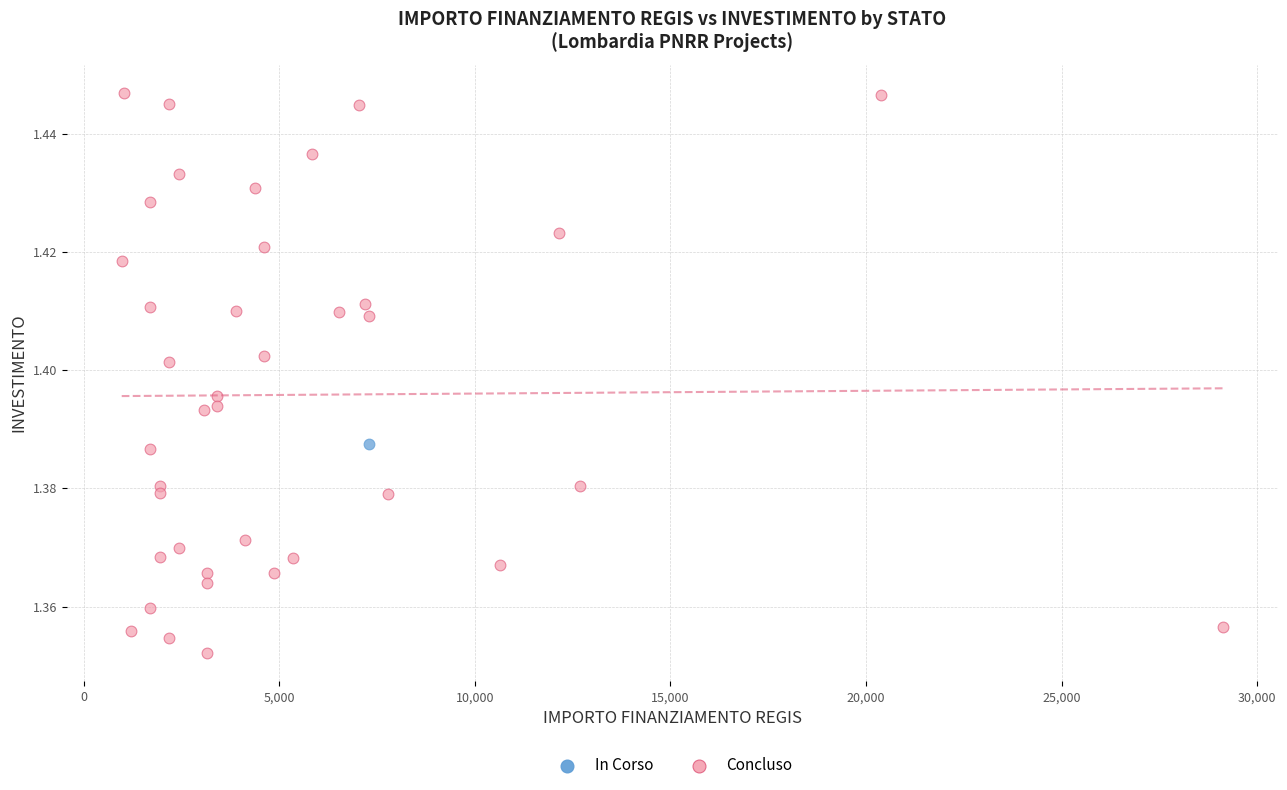

What are all the series names shown in the legend?

In Corso, Concluso